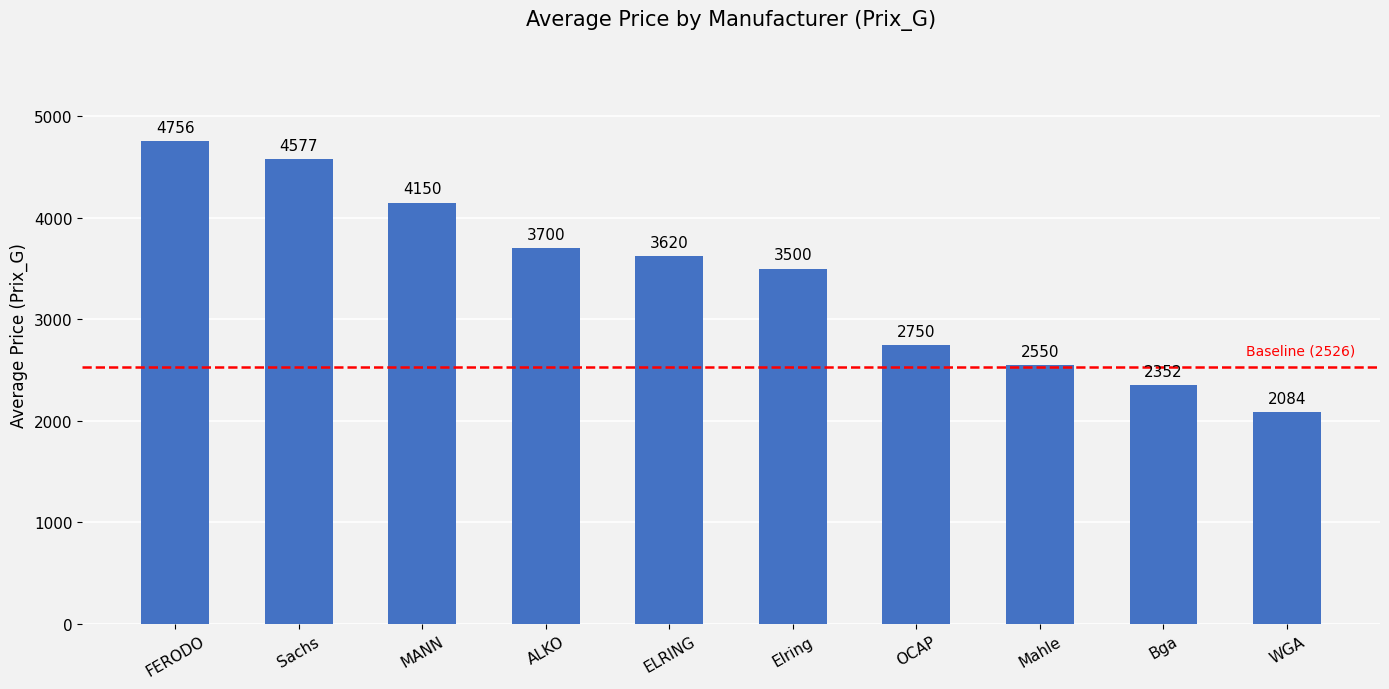

What is the minimum value shown in the chart?

2084.0